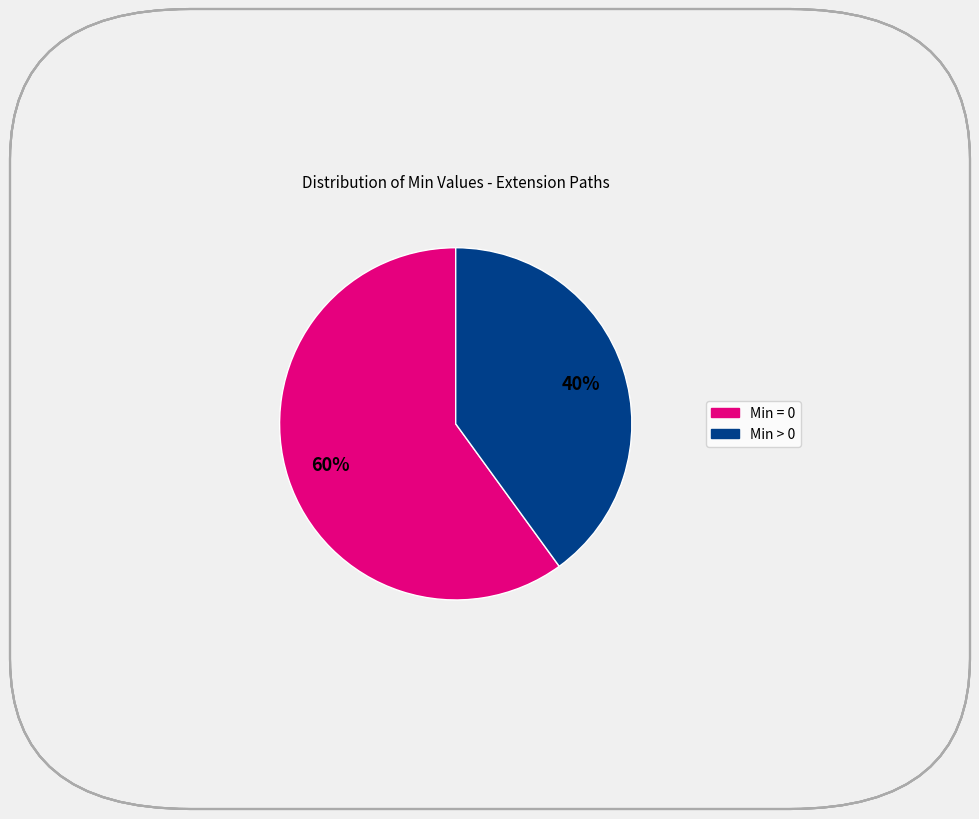

To the nearest percent, what is the average slice percentage?

50%